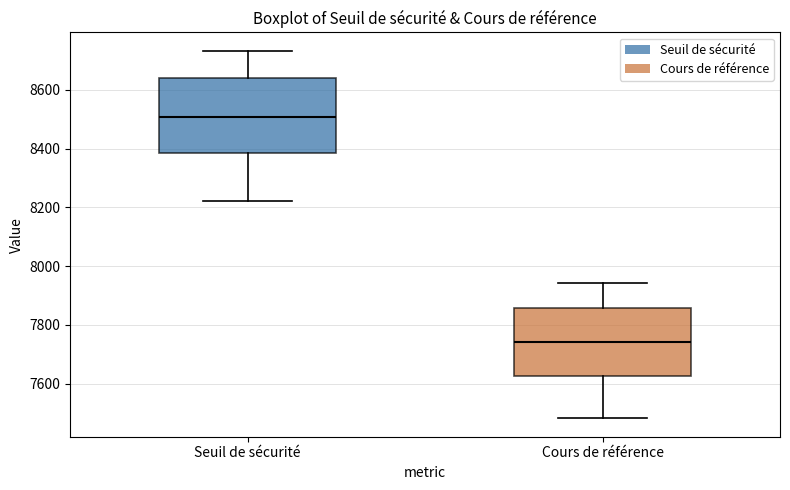

Where does the upper whisker of the box for Seuil de sécurité end on the y-axis? The values are not printed on the chart, so give them approximately, as read against the axis.

8740